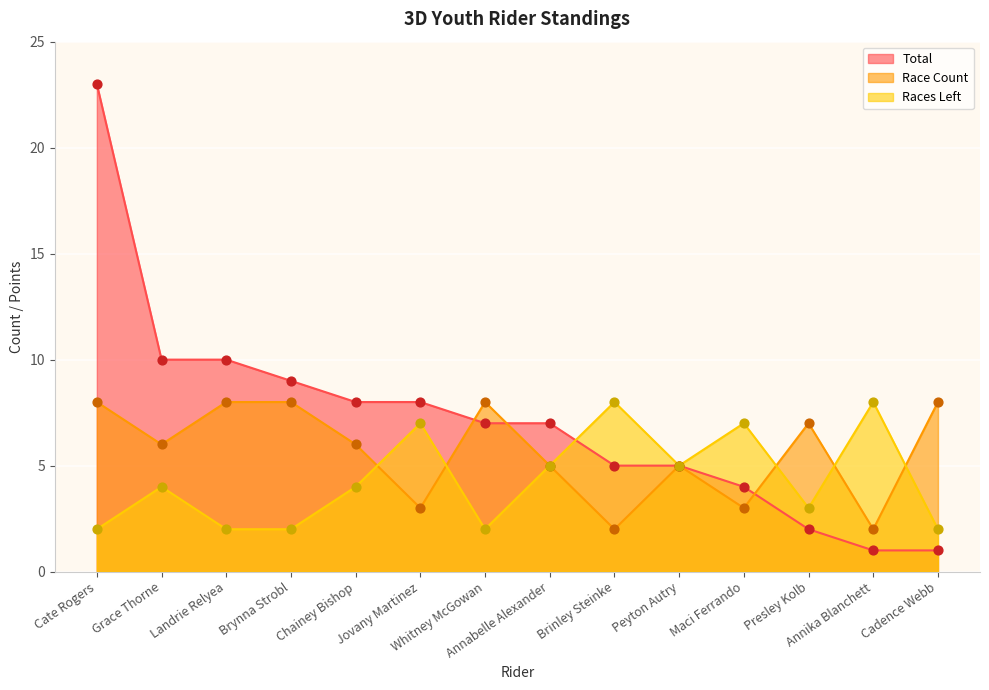

Which series has the largest total across all categories?

Total